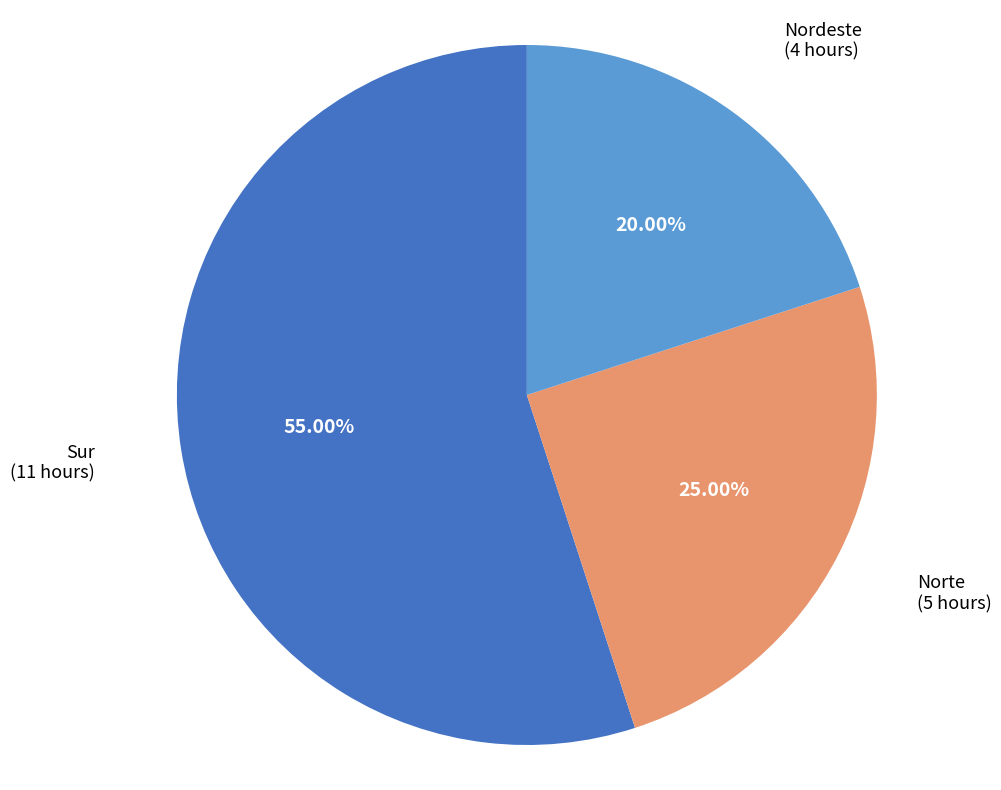

What percentage is the Nordeste slice, to the nearest percent?

20%